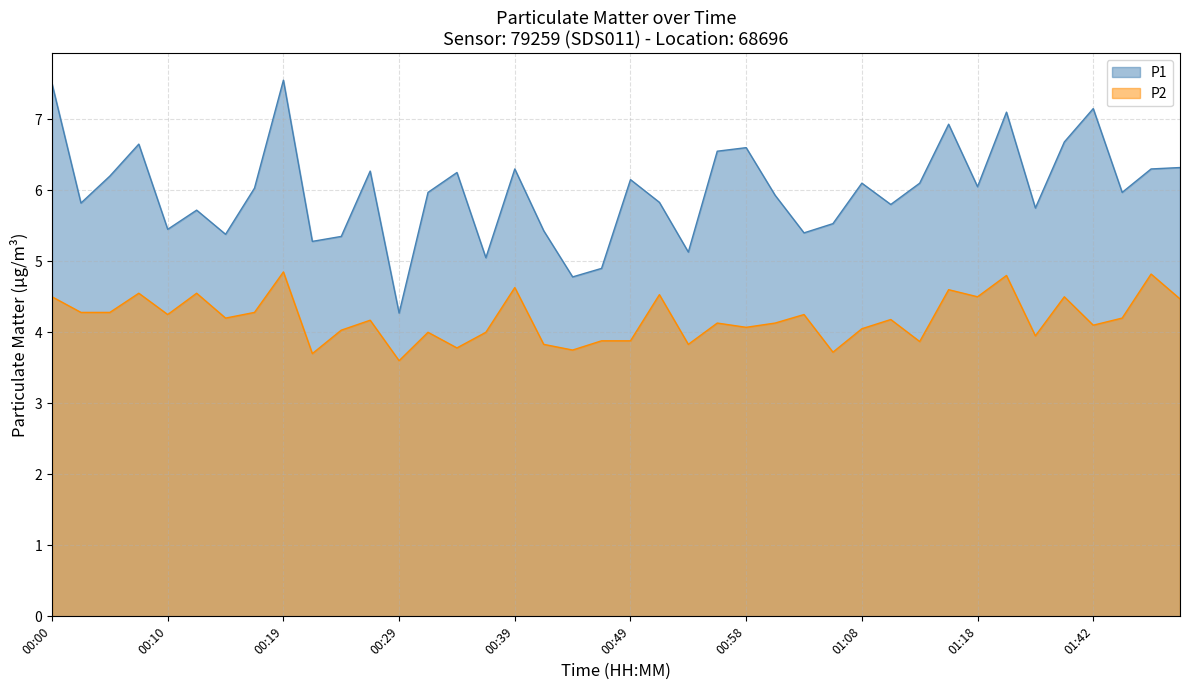

How many distinct data groups are displayed?

2